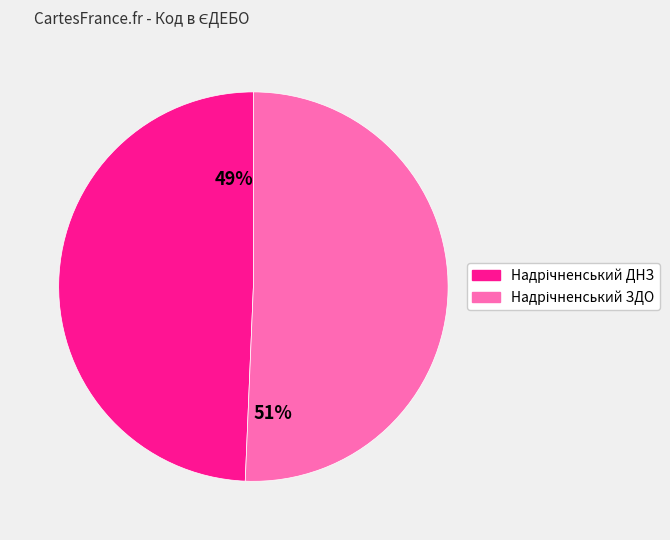

Does any single category account for the majority?

Yes